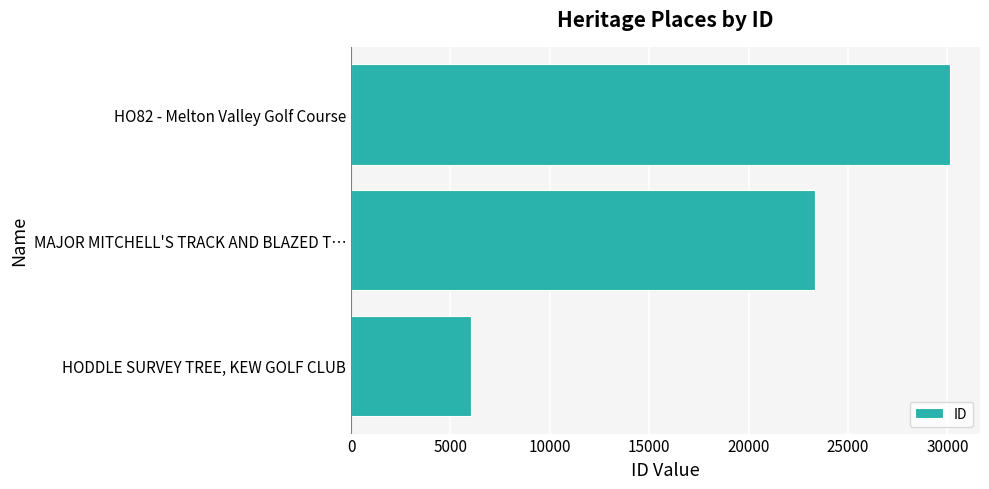

The value at HO82 - Melton Valley Golf Course is 46471. True or false?

False